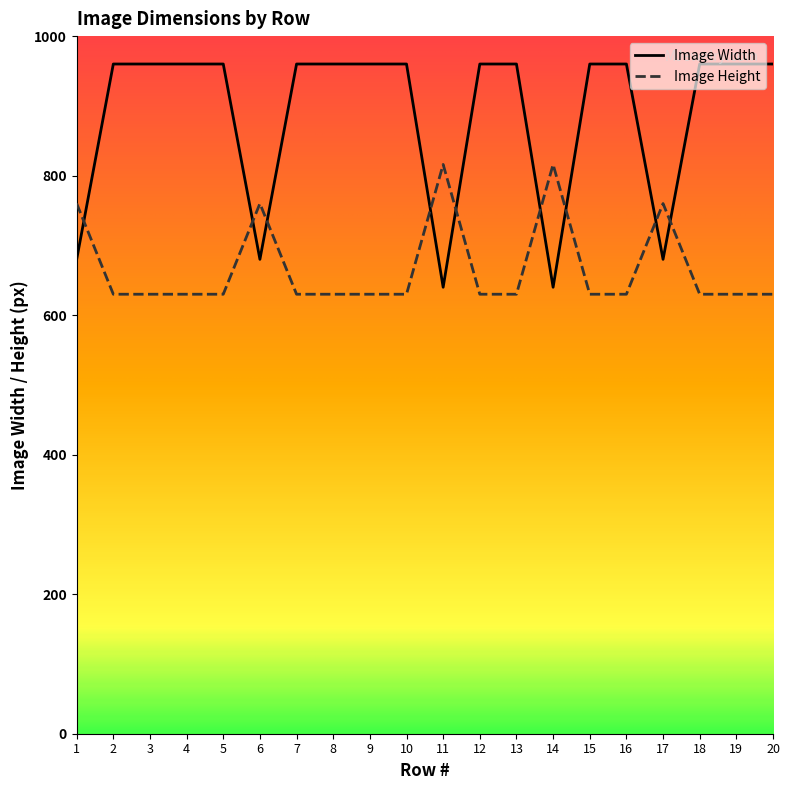

Reading right to left, transcribe all the data shown in this chart.

Image Width: 960	960	960	680	960	960	640	960	960	640	960	960	960	960	680	960	960	960	960	680
Image Height: 630	630	630	760	630	630	816	630	630	816	630	630	630	630	760	630	630	630	630	760